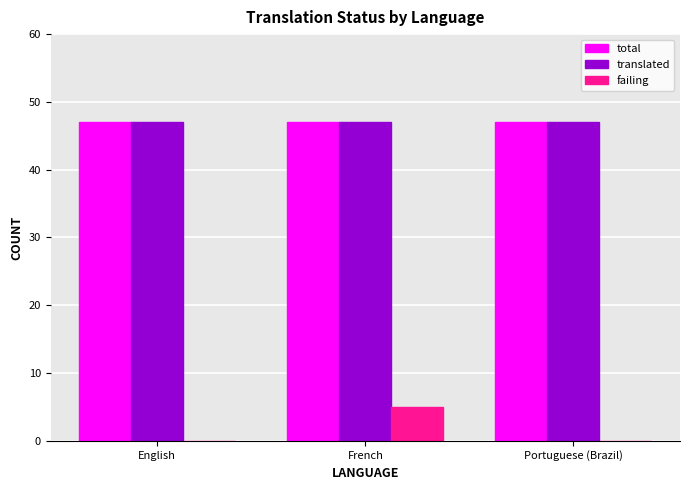

Count the number of data series in this chart.

3